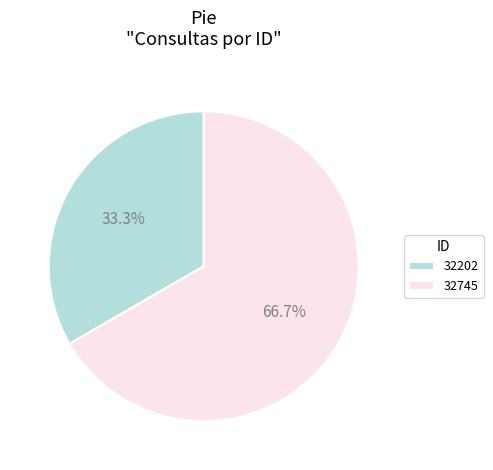

What portion of the pie excludes 32202?

66.7%